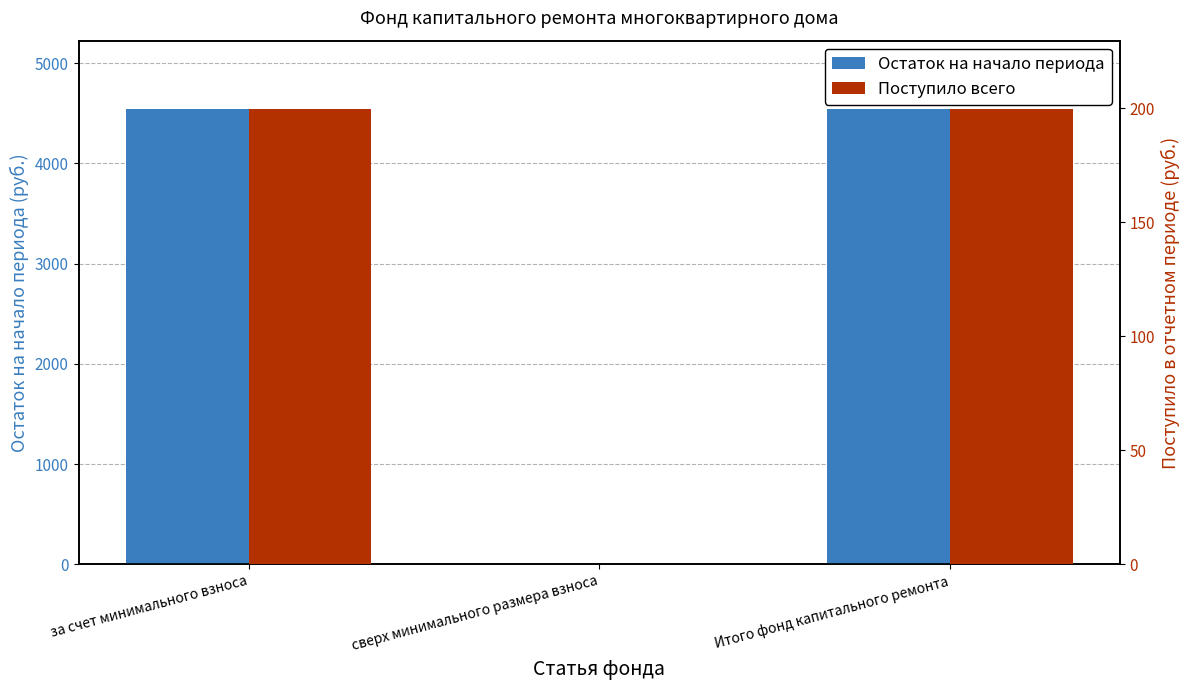

Which category has the lowest value in the Поступило всего series?

сверх минимального размера взноса